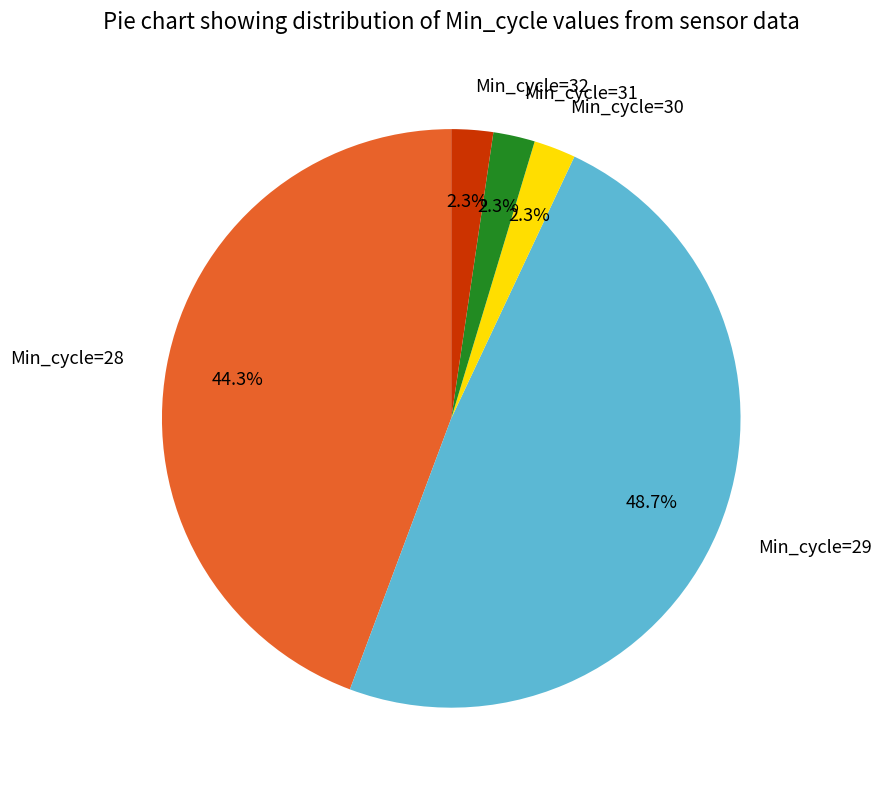

To the nearest percent, what percentage of the pie is Min_cycle=31?

2%